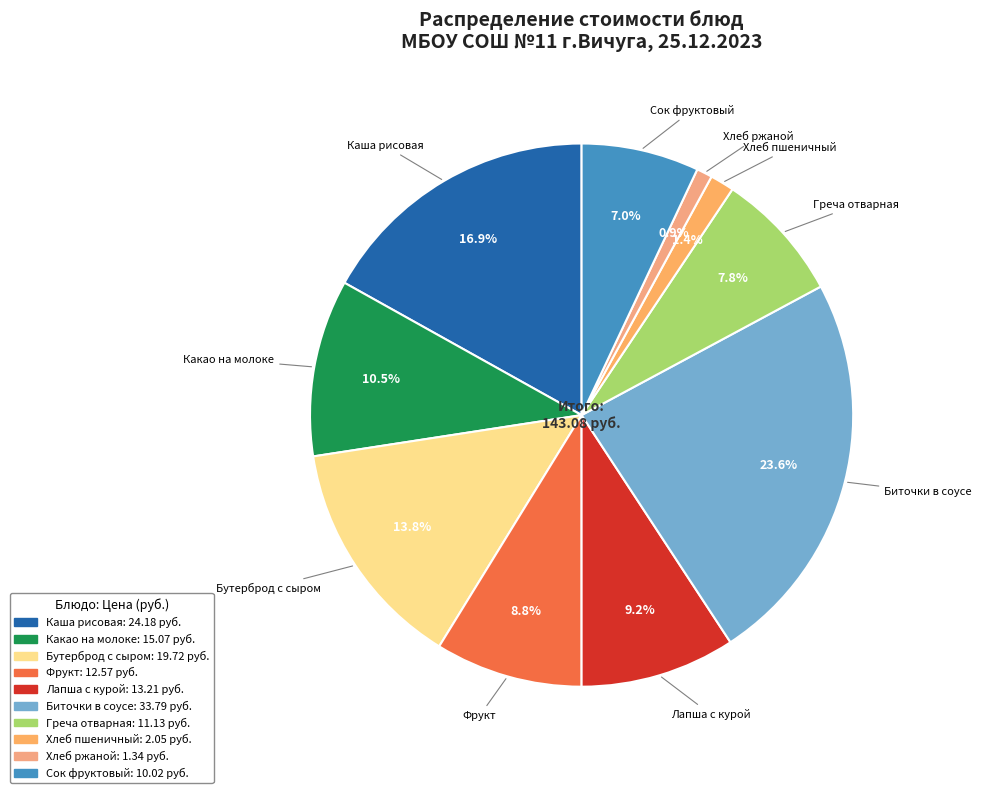

To the nearest percent, what percentage of the pie is Хлеб пшеничный?

1%